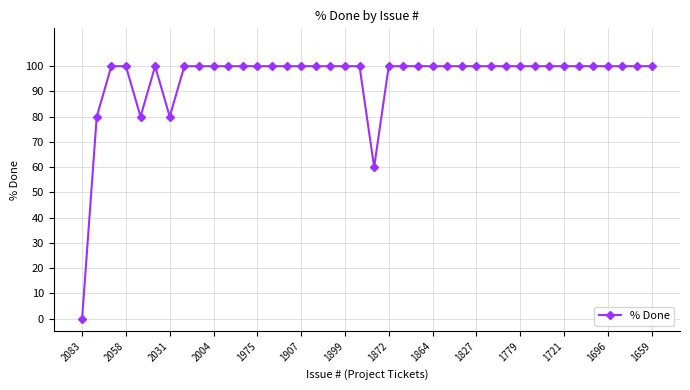

What is the sum of all values?

3800